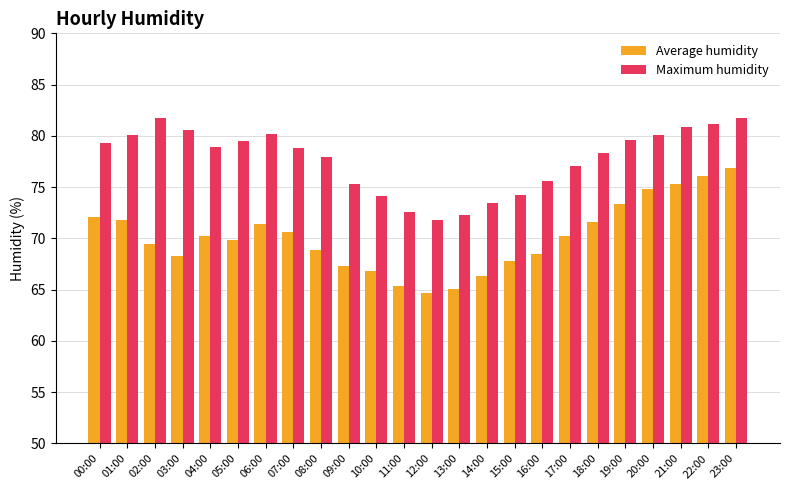

Are the bars horizontal?

No